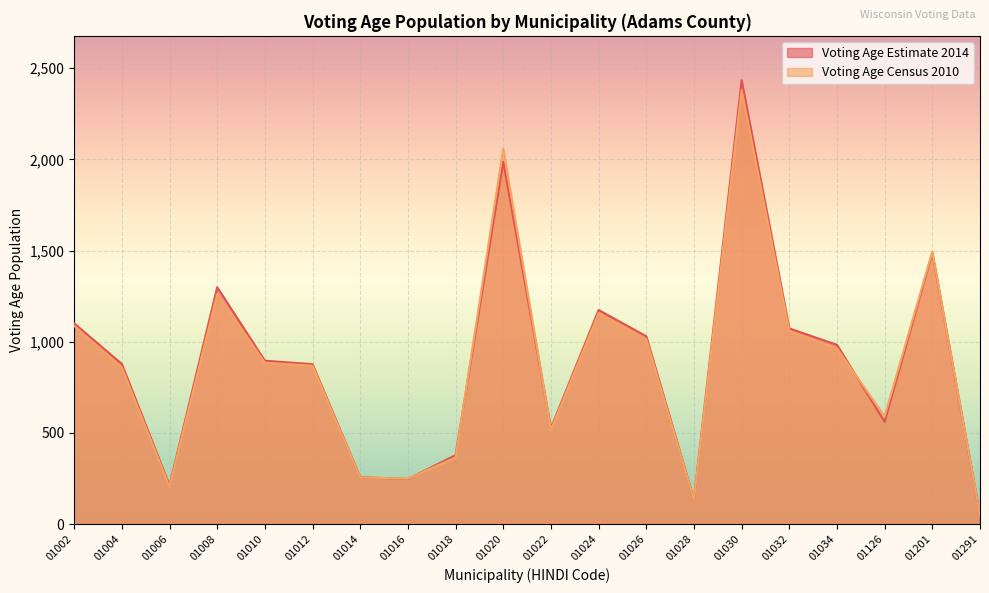

In Voting Age Census 2010, how many points are higher than both neighbors (excluding endpoints)?

5